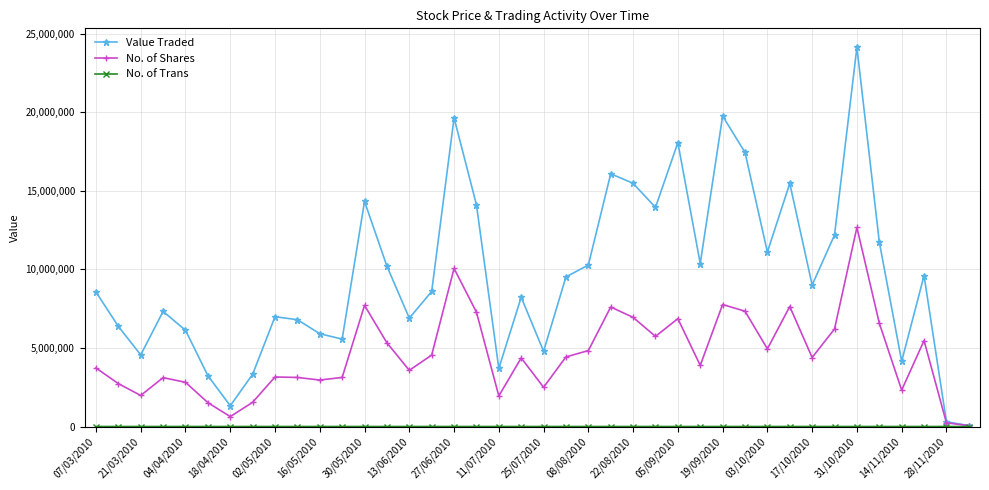

Which series has the widest spread of values?

Value Traded